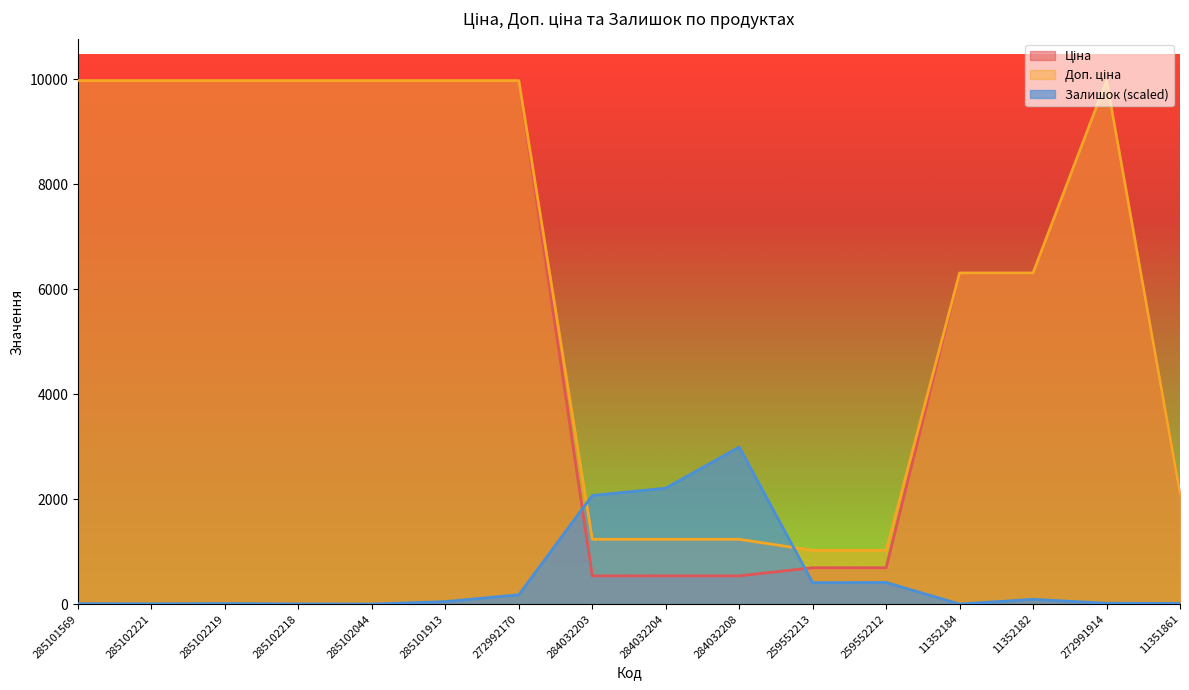

What are all the series names shown in the legend?

Ціна, Доп. ціна, Залишок